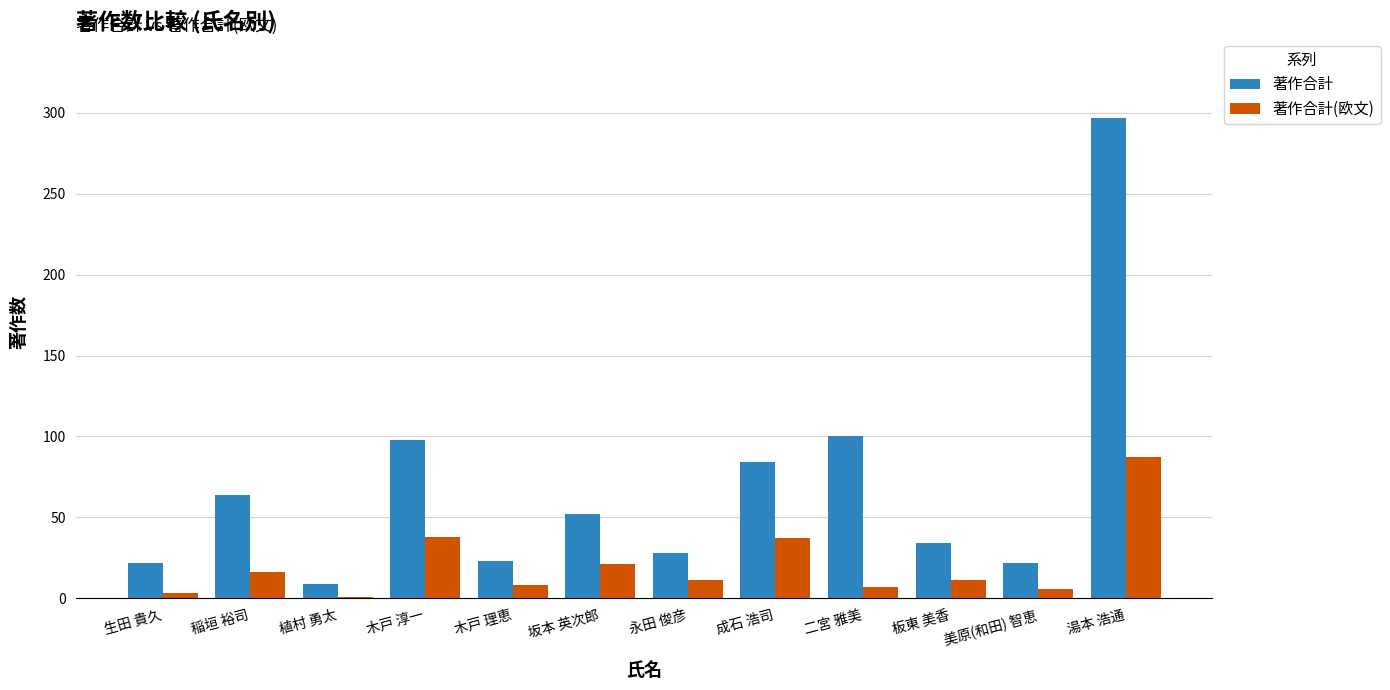

At which label is 著作合計(欧文) closest to 44?

木戸 淳一